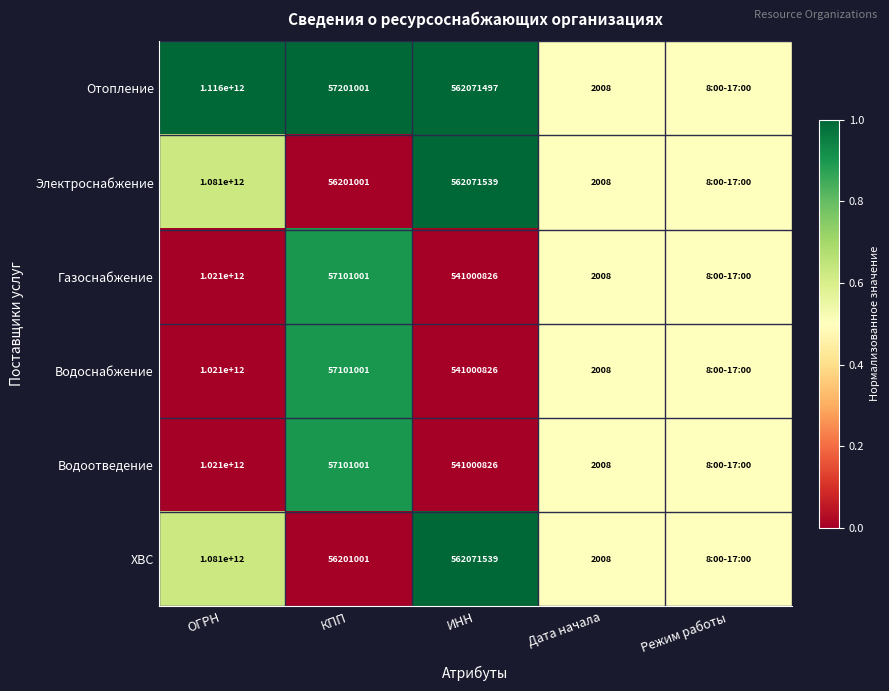

The value of Водоснабжение at Дата начала is 2008.0. True or false?

True